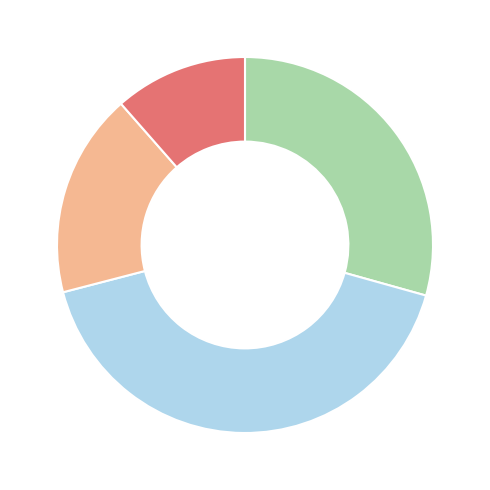

Does any single category account for the majority?

No